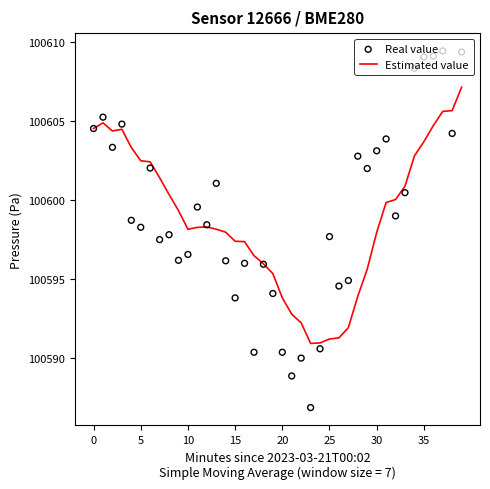

Which series contains the lowest Y value?

Real value